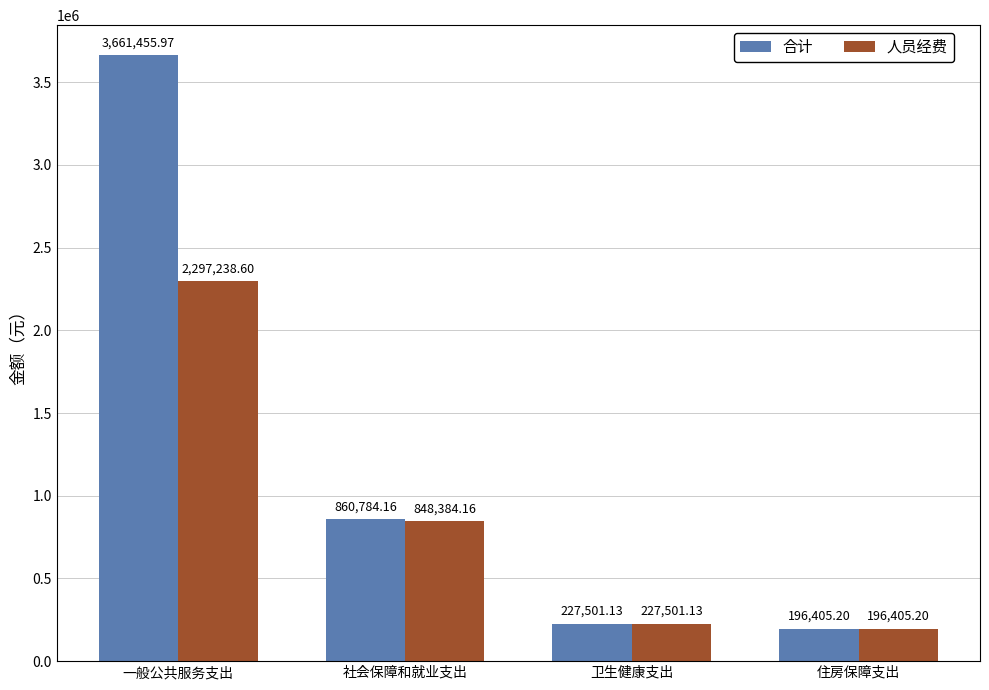

How many data points in 人员经费 are less than 848384?

2